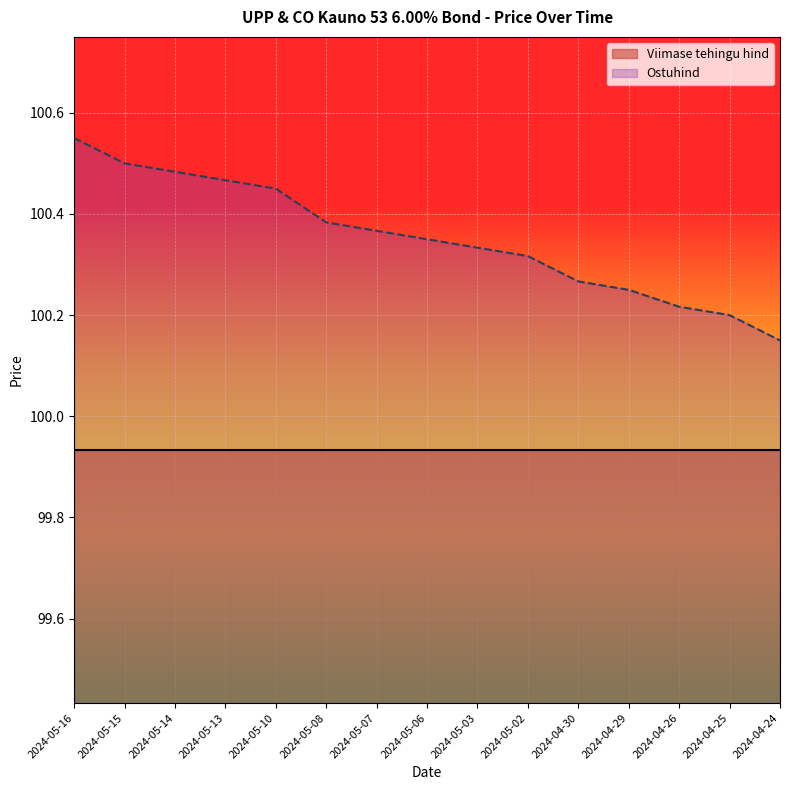

Reading left to right, extract all data points from this chart.

2024-05-16=100.5	2024-05-15=100.5	2024-05-14=100.5	2024-05-13=100.5	2024-05-10=100.5	2024-05-08=100.4	2024-05-07=100.4	2024-05-06=100.3	2024-05-03=100.3	2024-05-02=100.3	2024-04-30=100.3	2024-04-29=100.2	2024-04-26=100.2	2024-04-25=100.2	2024-04-24=100.2